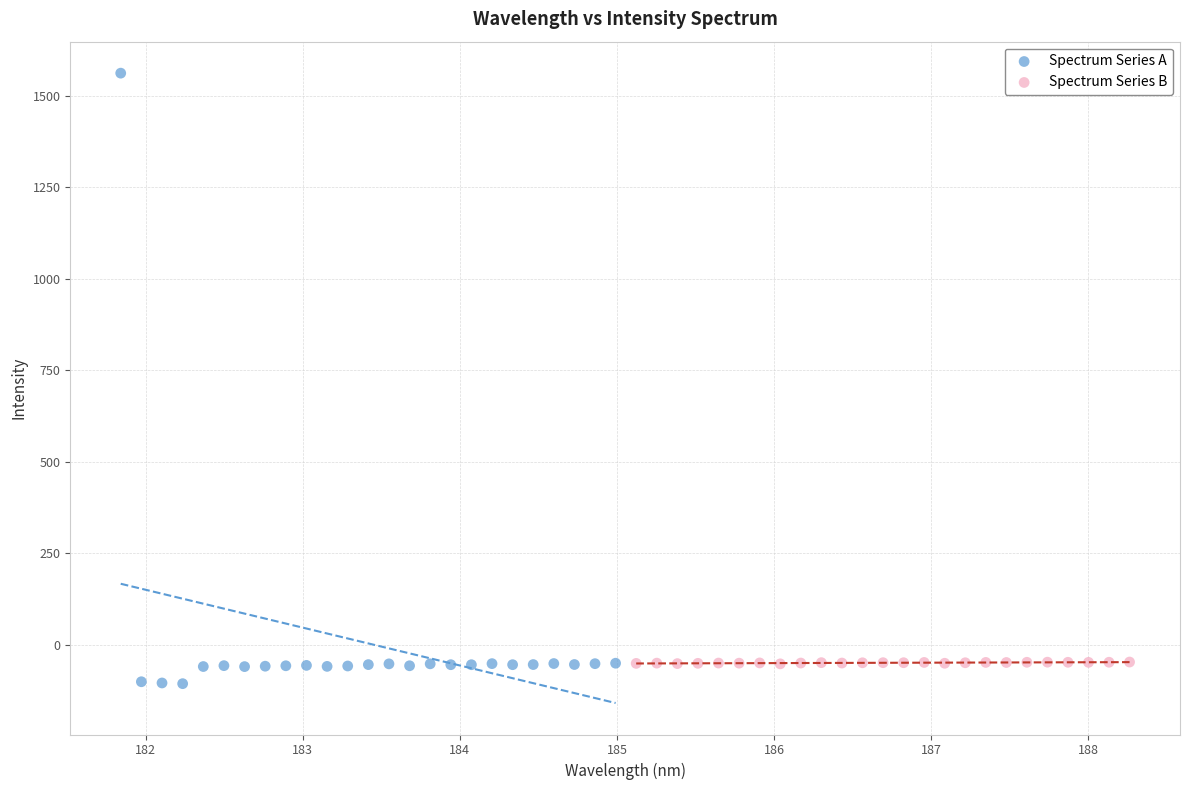

Which series has the widest spread of Y values?

Spectrum Series A